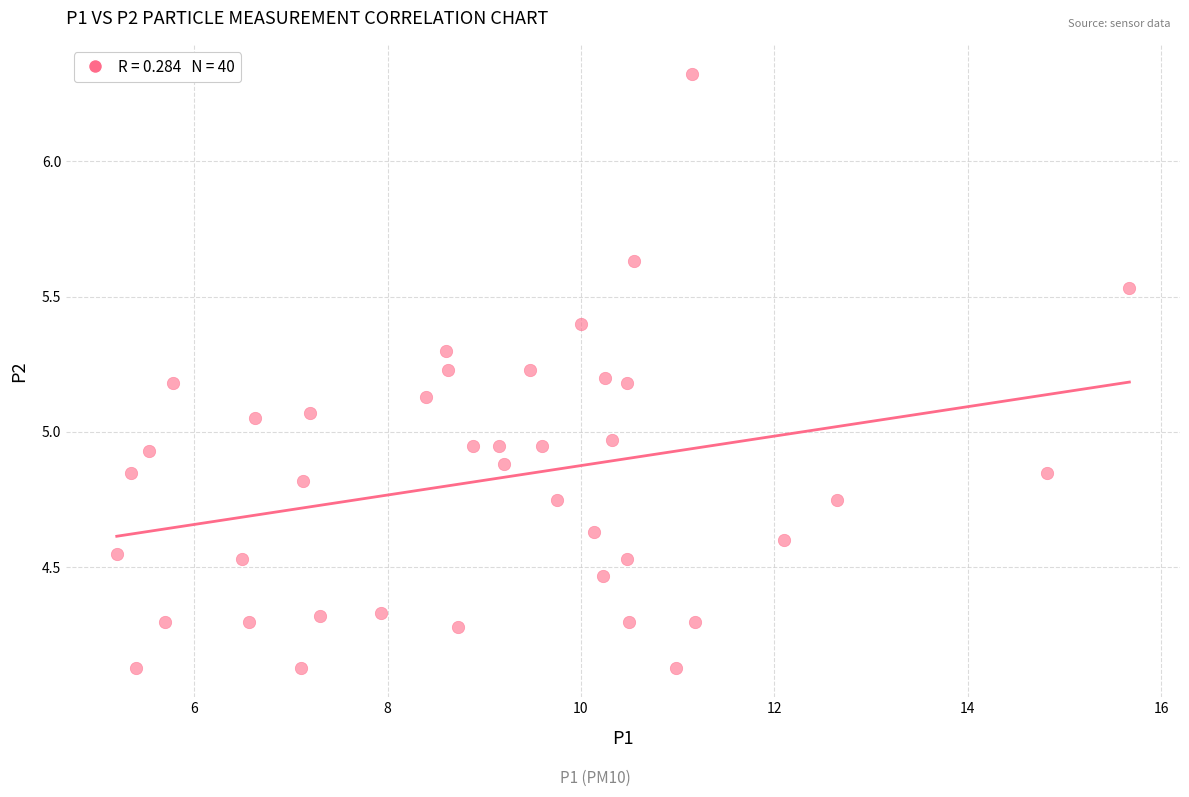

What is the range of Y values (max minus min)?

2.2